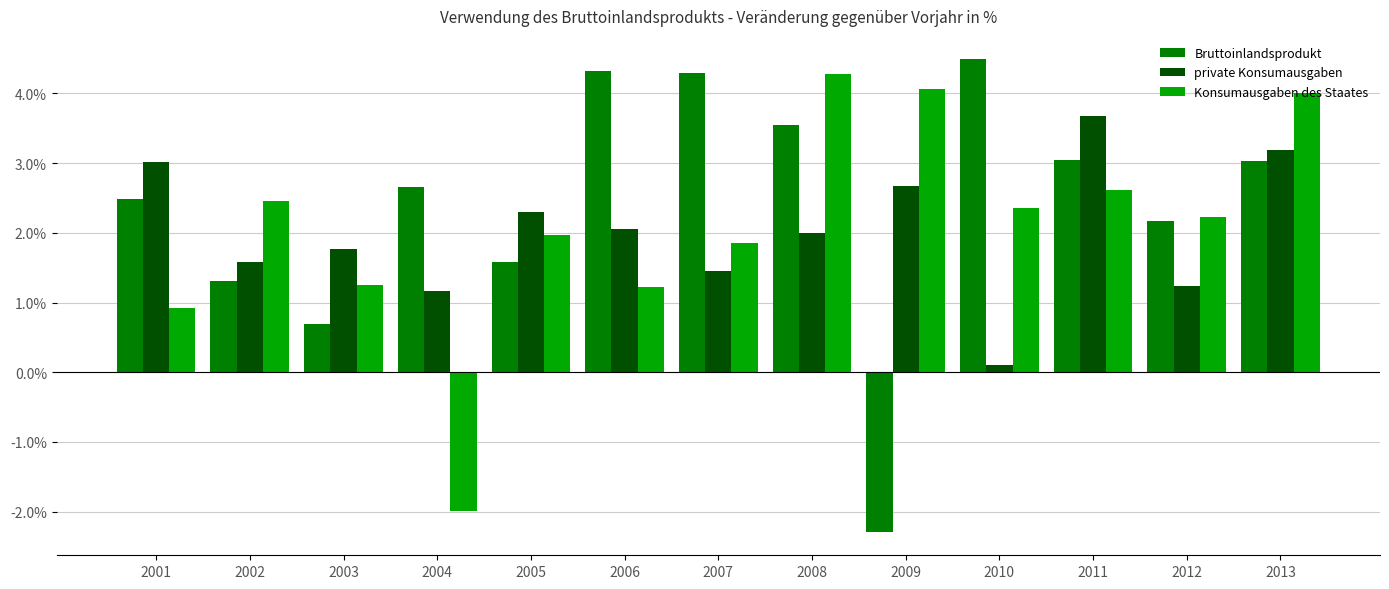

What is the sum of the private Konsumausgaben values at 2011 and 2003?

5.4